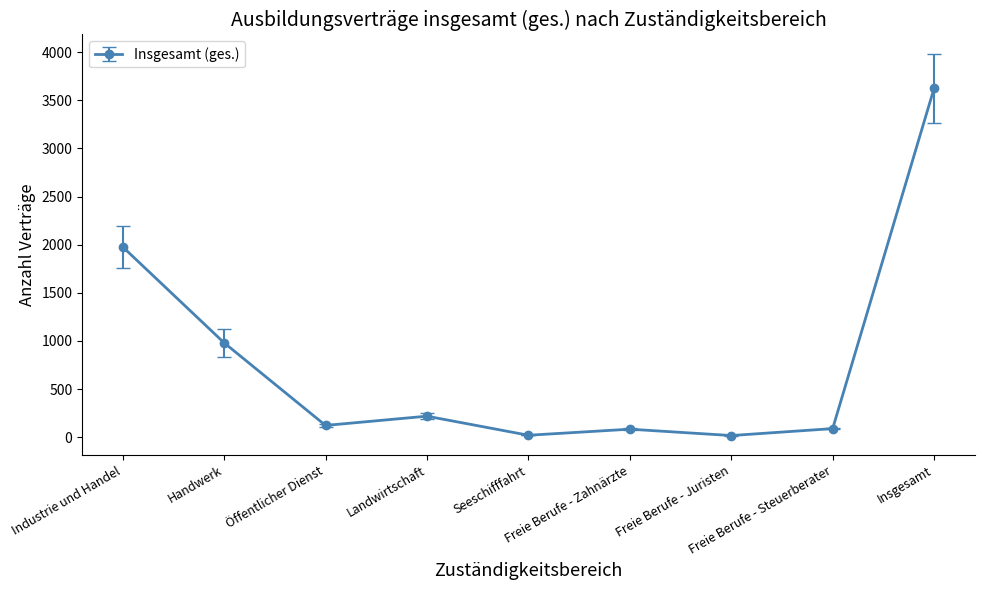

What is the greatest value displayed?

3624